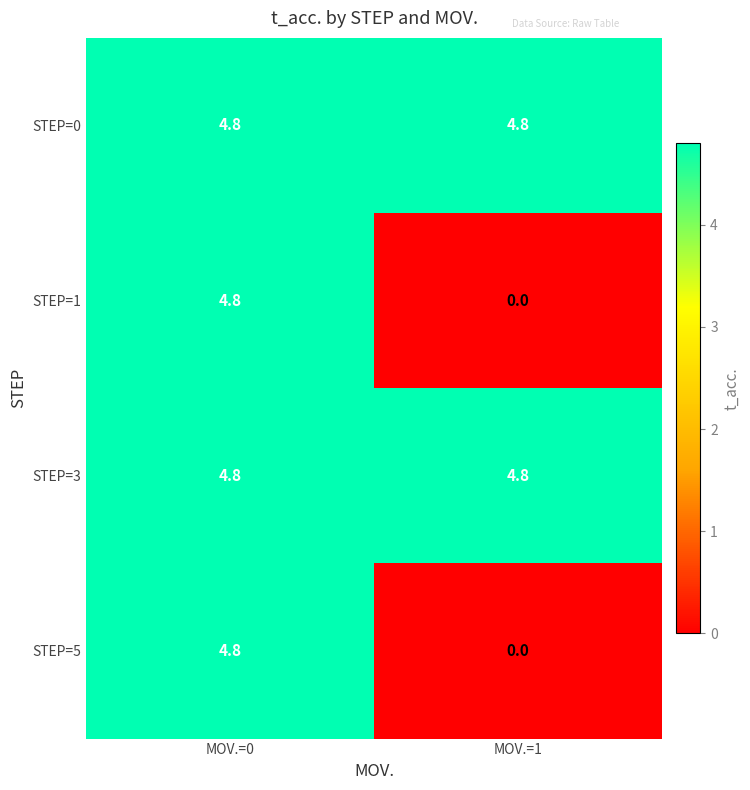

Reading right to left, extract all data points from this chart.

STEP=0: MOV.=1=4.8	MOV.=0=4.8
STEP=1: MOV.=1=0.0	MOV.=0=4.8
STEP=3: MOV.=1=4.8	MOV.=0=4.8
STEP=5: MOV.=1=0.0	MOV.=0=4.8